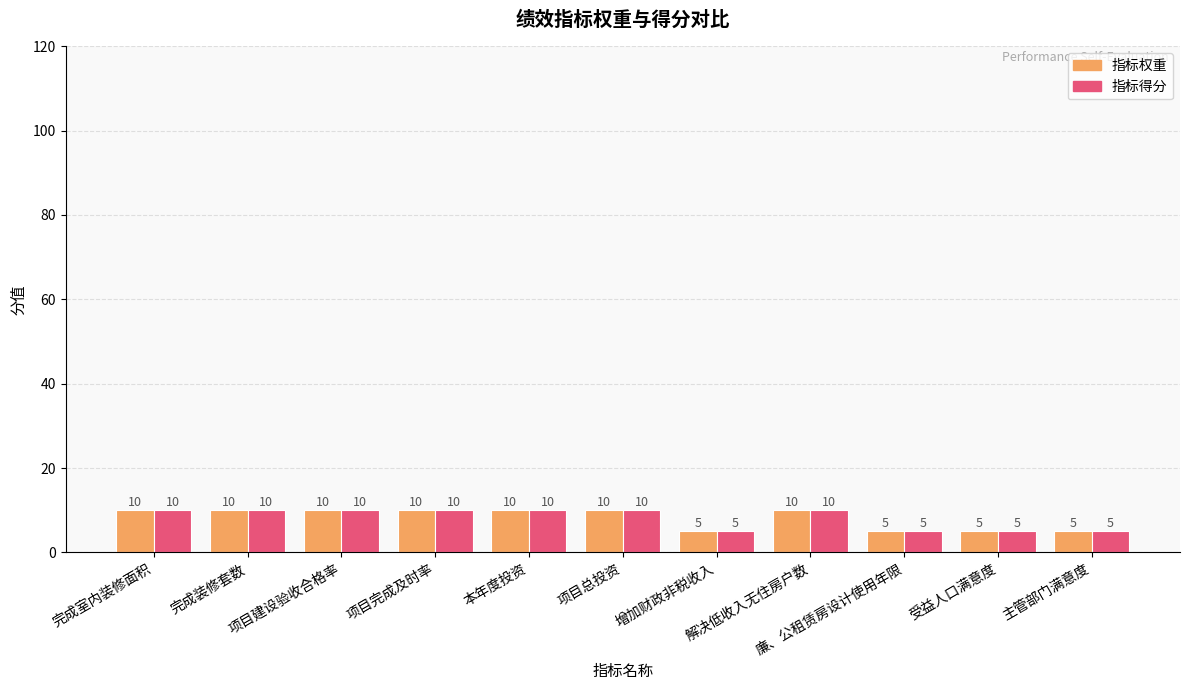

The value of 指标得分 at 项目总投资 is 10. True or false?

True